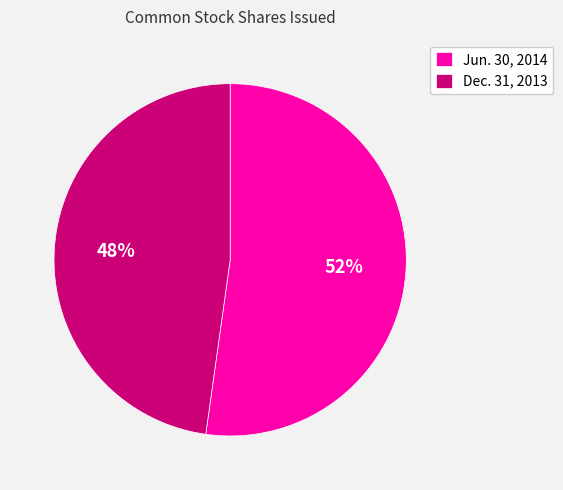

Is it true that Jun. 30, 2014 is 52% of the pie?

True